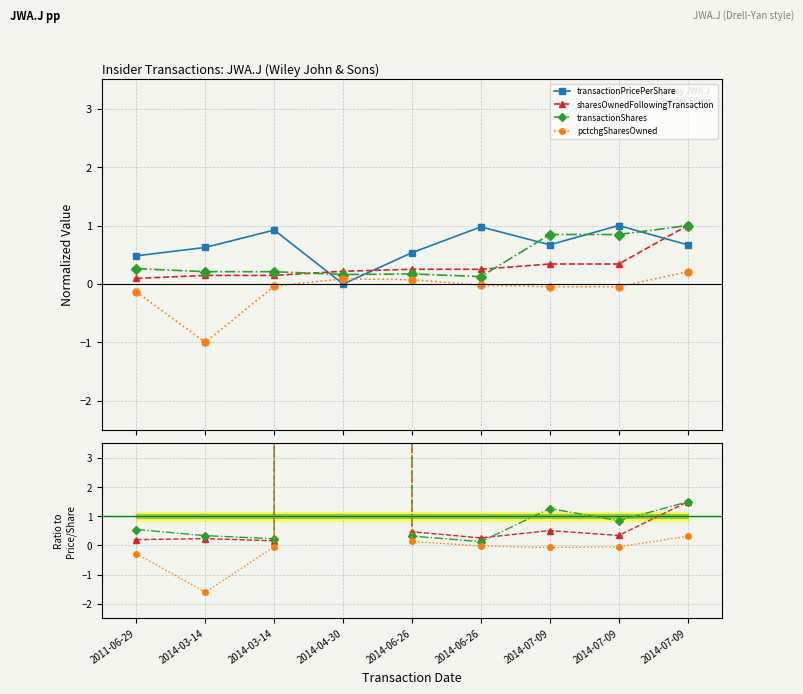

How many lines are shown in the chart?

4